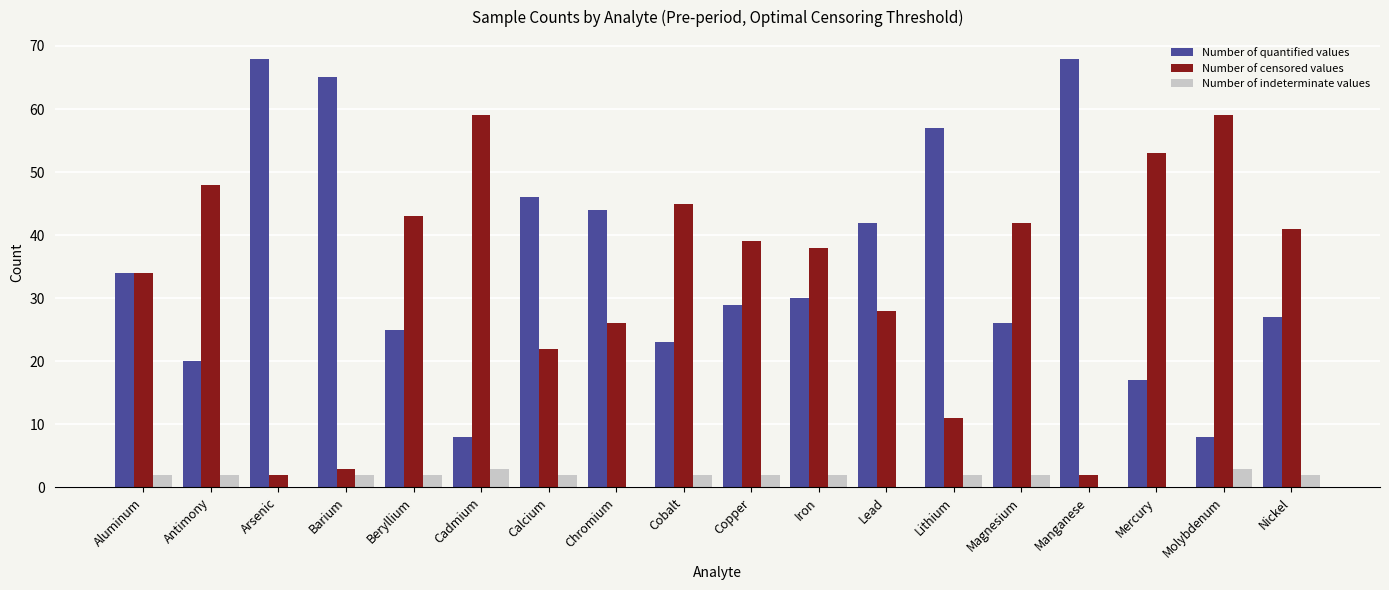

What is the sum of the Number of quantified values values at Antimony and Iron?

50